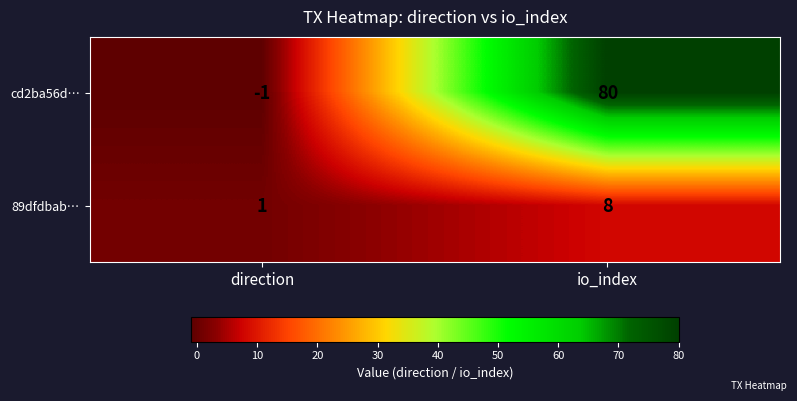

Rank the series at direction from highest to lowest value.

89dfdbab…, cd2ba56d…